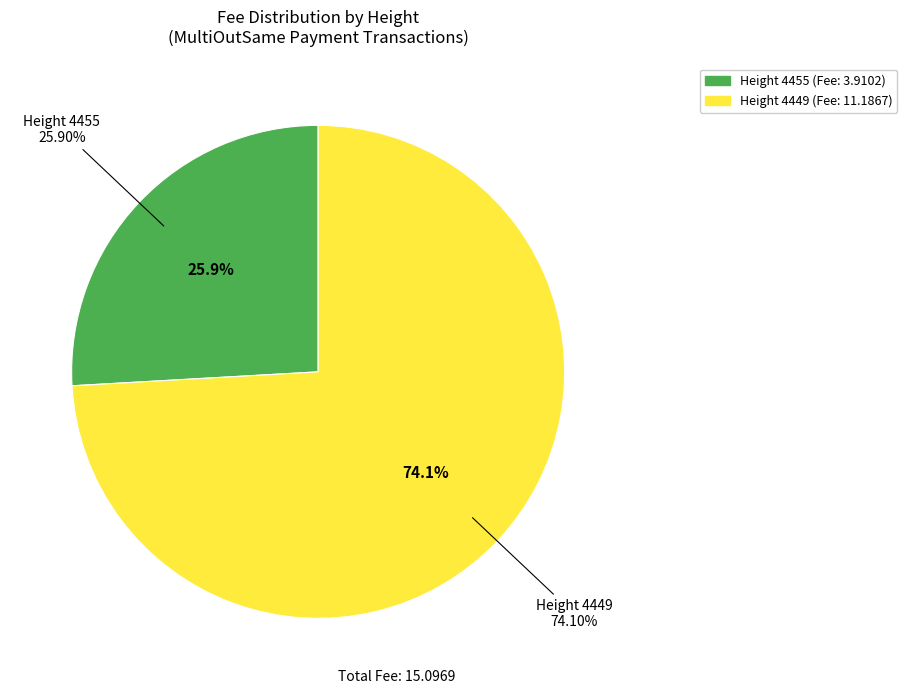

How much of the chart is everything except 4449?

25.9%